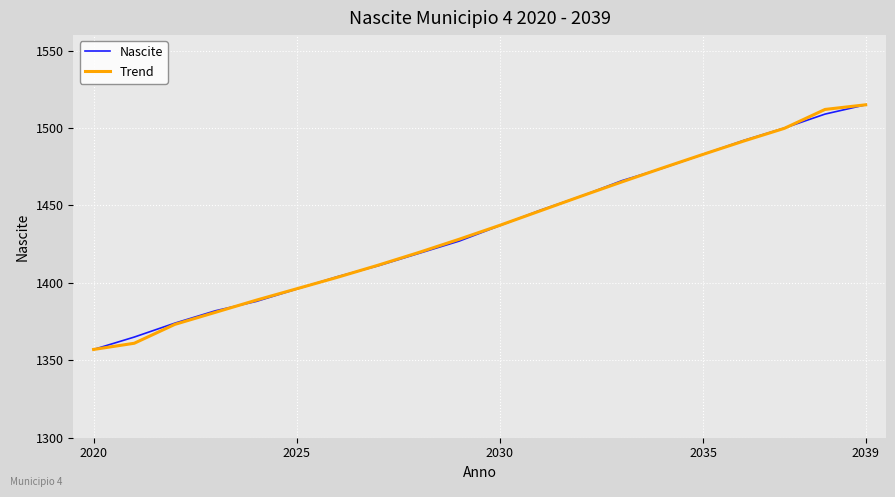

What is the greatest value displayed?

1515.0